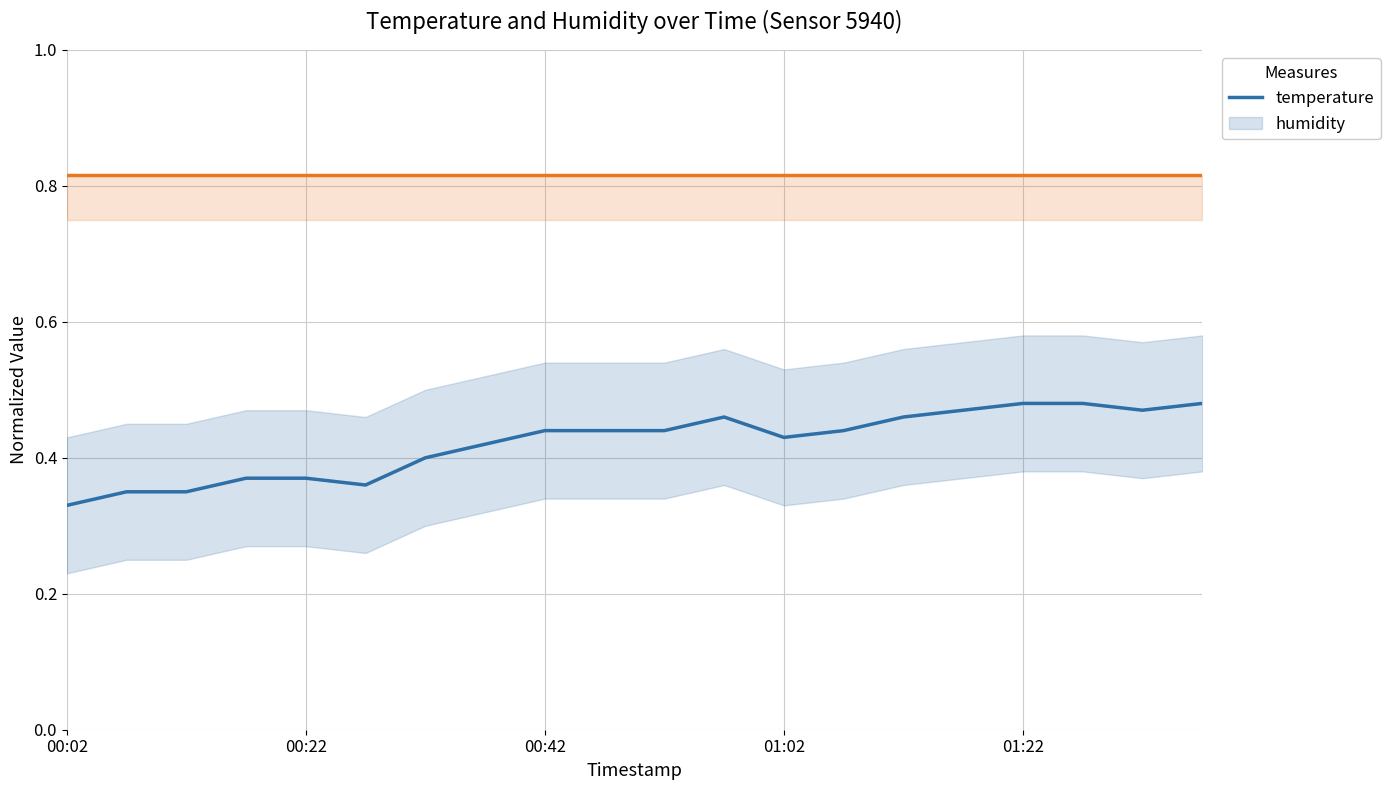

True or false: temperature and humidity cross at least once.

False